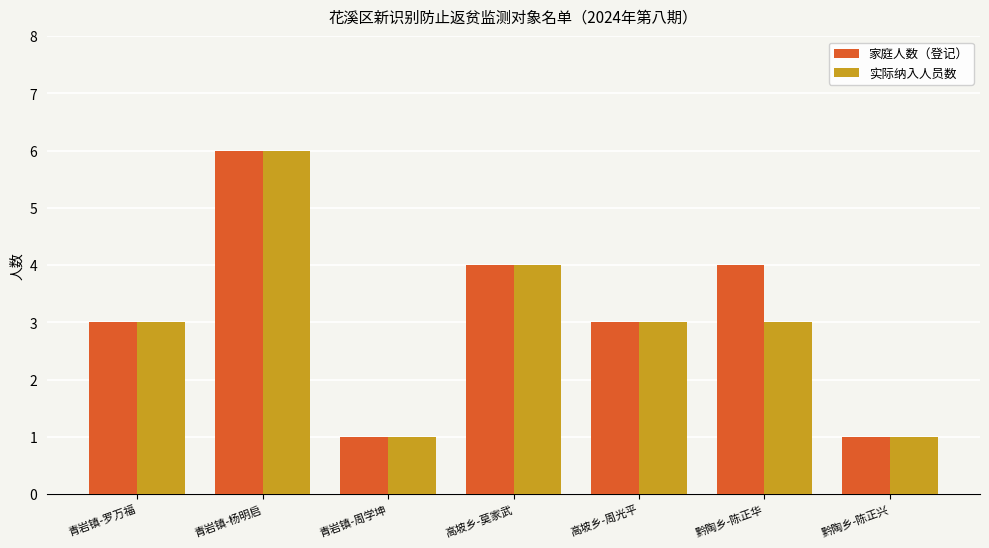

Which category has the highest value in the 实际纳入人员数 series?

青岩镇-杨明启